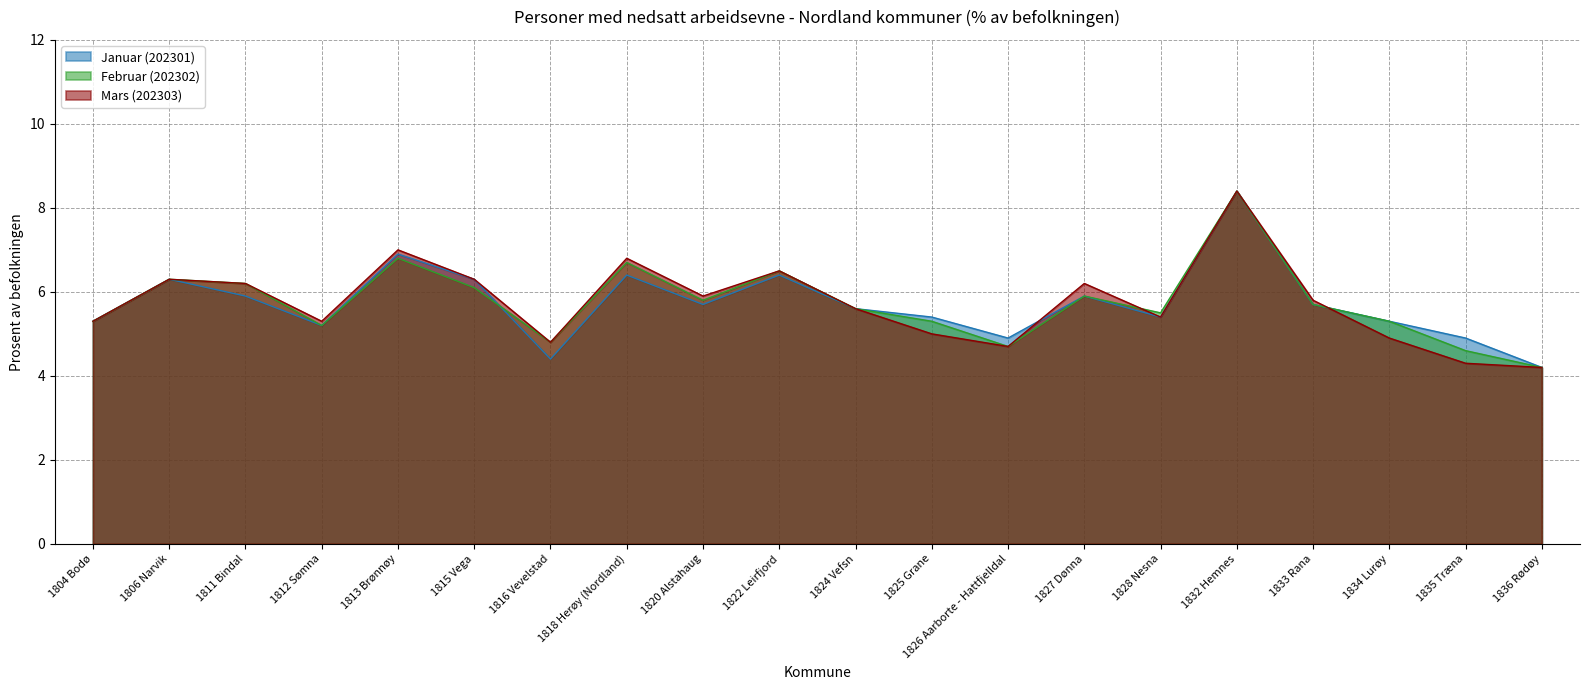

Which series has the largest total across all categories?

Februar (202302)